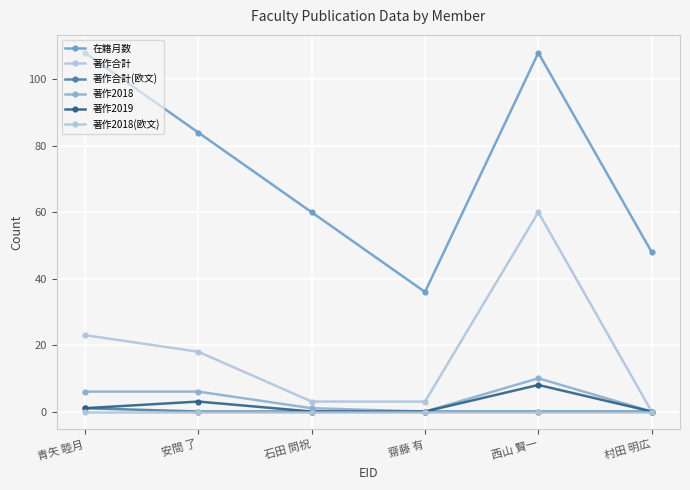

What are all the series names shown in the legend?

在籍月数, 著作合計, 著作合計(欧文), 著作2018, 著作2019, 著作2018(欧文)